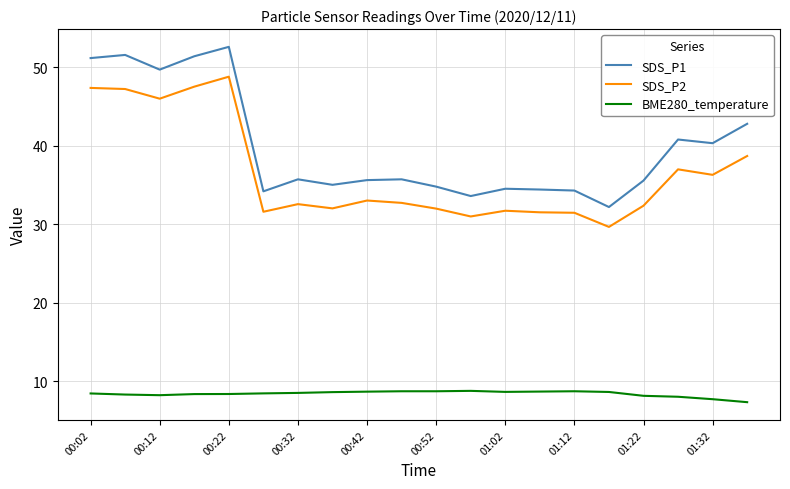

True or false: SDS_P2 and SDS_P1 cross at least once.

False